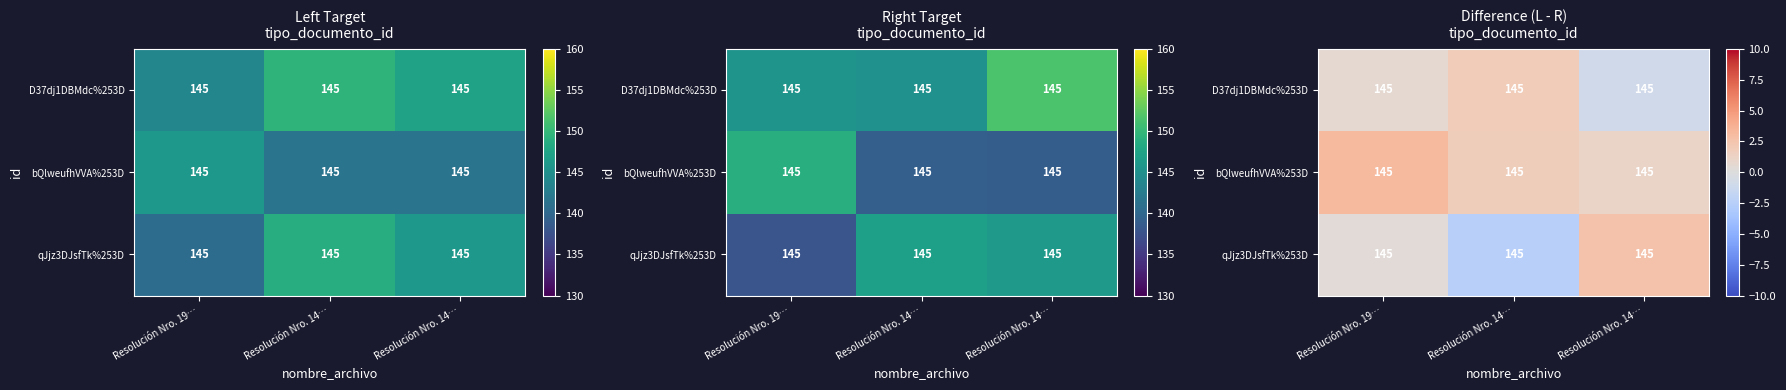

What is the spread (max minus min) of values at Resolución Nro. 19…?

2.8